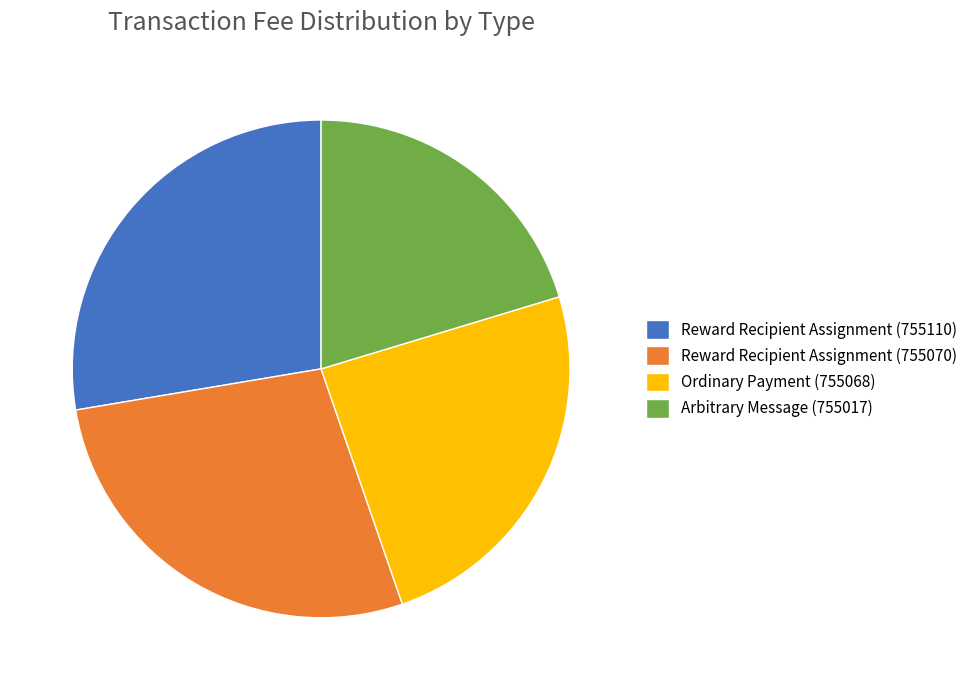

Is the sum of Ordinary Payment (755068) and Reward Recipient Assignment (755110) greater than half?

Yes